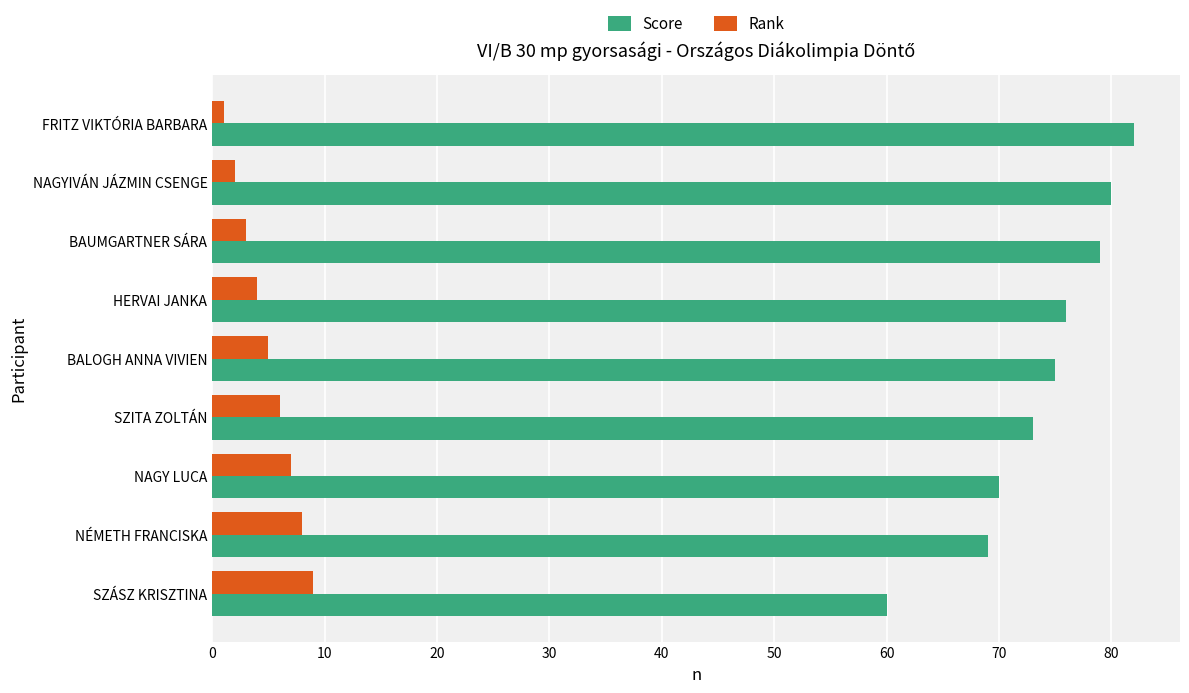

List the labels in order of Score value, smallest first.

SZÁSZ KRISZTINA, NÉMETH FRANCISKA, NAGY LUCA, SZITA ZOLTÁN, BALOGH ANNA VIVIEN, HERVAI JANKA, BAUMGARTNER SÁRA, NAGYIVÁN JÁZMIN CSENGE, FRITZ VIKTÓRIA BARBARA